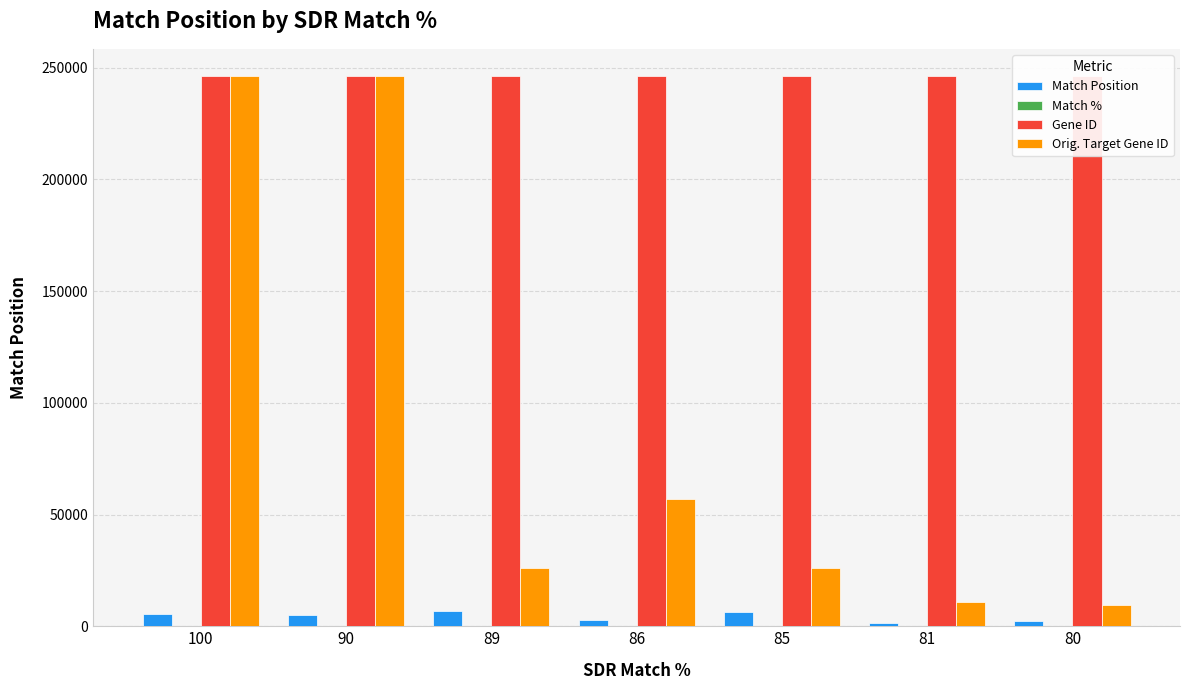

Where is Match % nearest to the value 90?

89